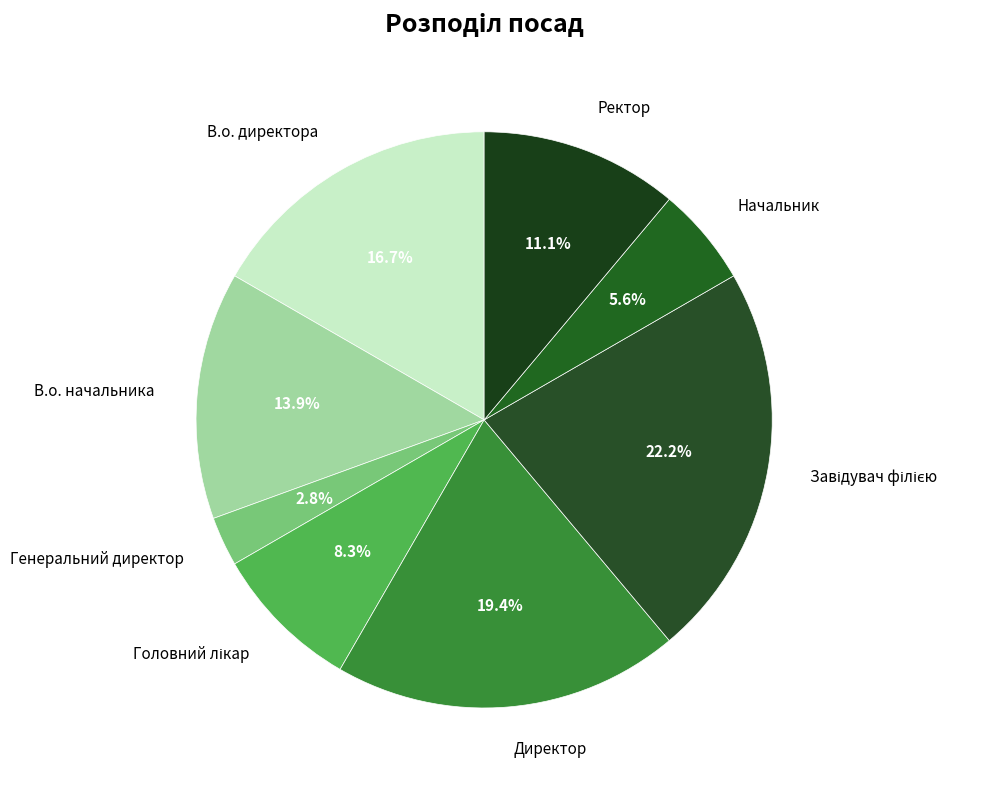

Is there any slice that represents more than half of the pie?

No